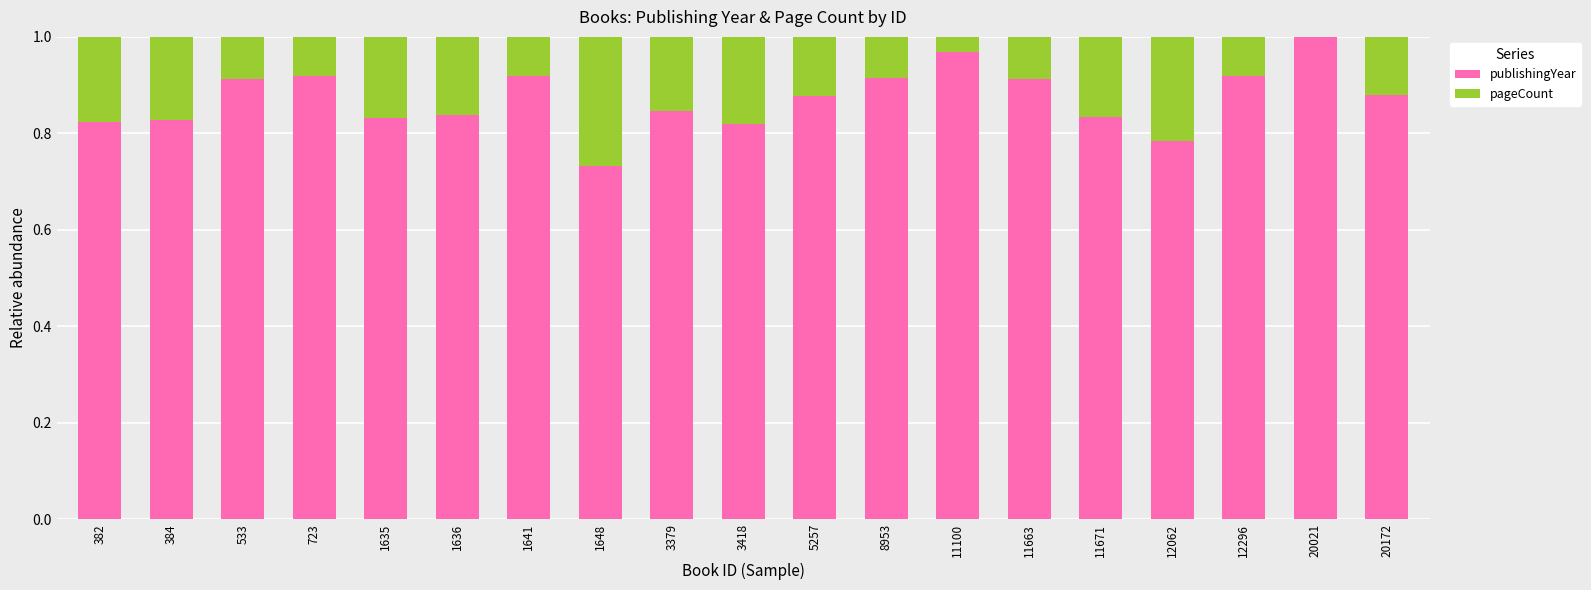

True or false: publishingYear has a value of 0.5 at 20172.

False